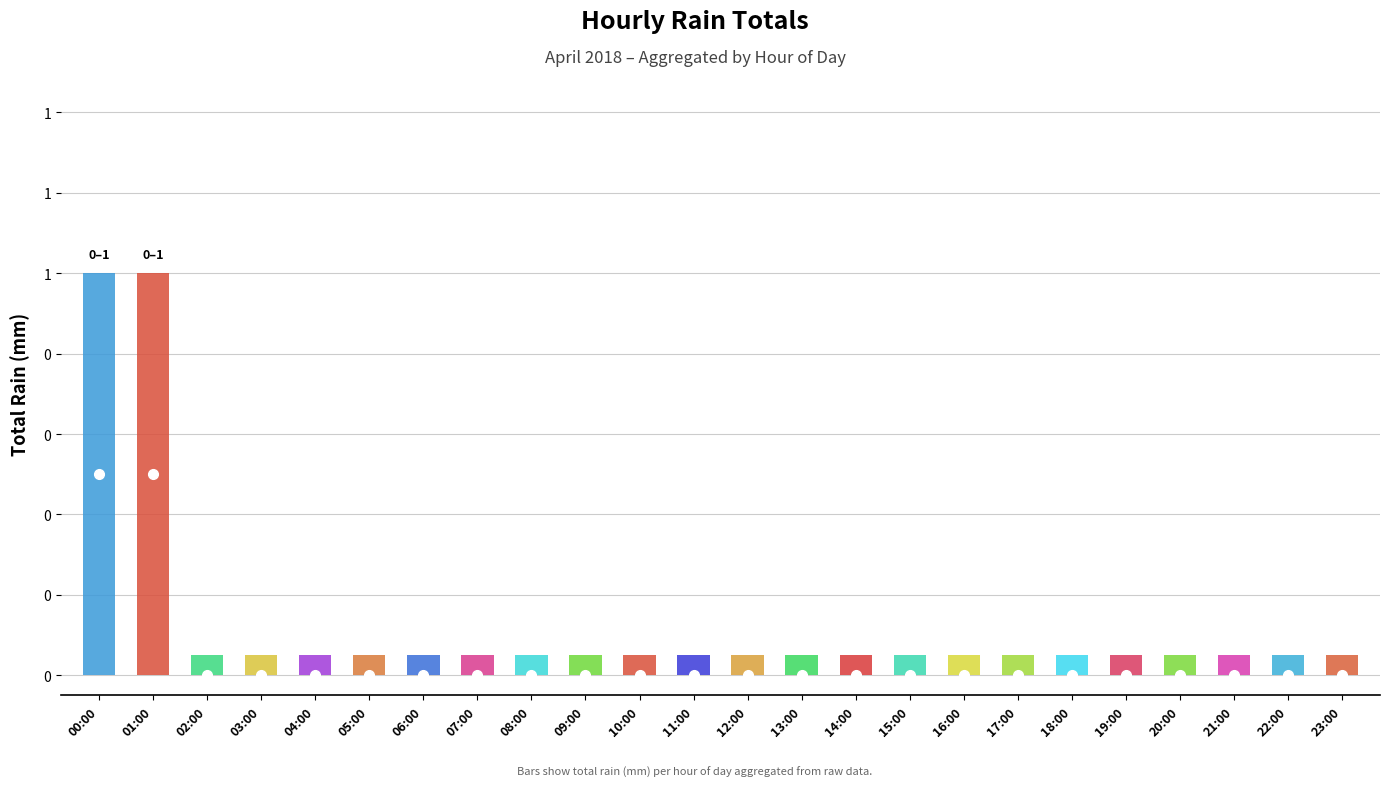

List the labels in order of value, smallest first.

02:00, 03:00, 04:00, 05:00, 06:00, 07:00, 08:00, 09:00, 10:00, 11:00, 12:00, 13:00, 14:00, 15:00, 16:00, 17:00, 18:00, 19:00, 20:00, 21:00, 22:00, 23:00, 00:00, 01:00